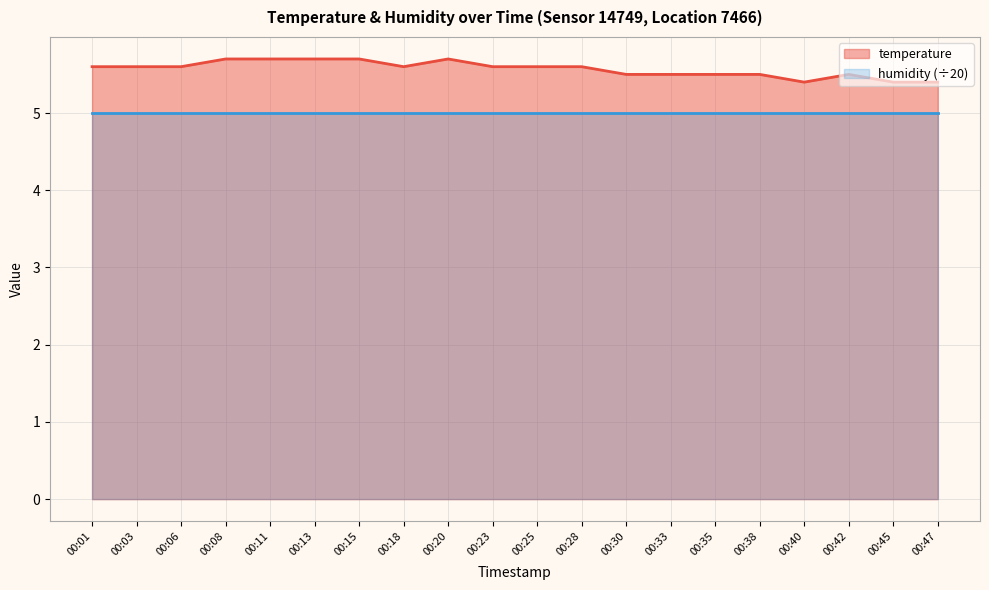

Reading right to left, what are all the values shown in this chart?

00:47=5.4	00:45=5.4	00:42=5.5	00:40=5.4	00:38=5.5	00:35=5.5	00:33=5.5	00:30=5.5	00:28=5.6	00:25=5.6	00:23=5.6	00:20=5.7	00:18=5.6	00:15=5.7	00:13=5.7	00:11=5.7	00:08=5.7	00:06=5.6	00:03=5.6	00:01=5.6